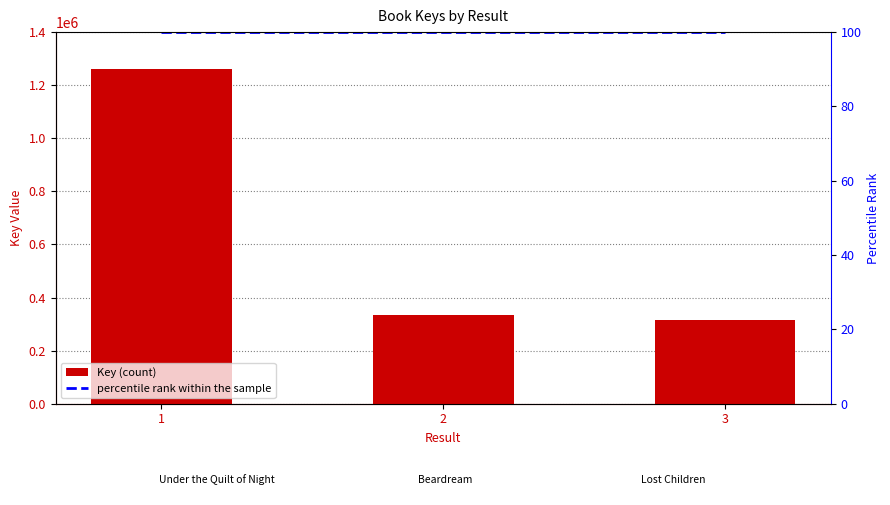

Is it true that percentile rank within the sample equals 100 at 2?

True